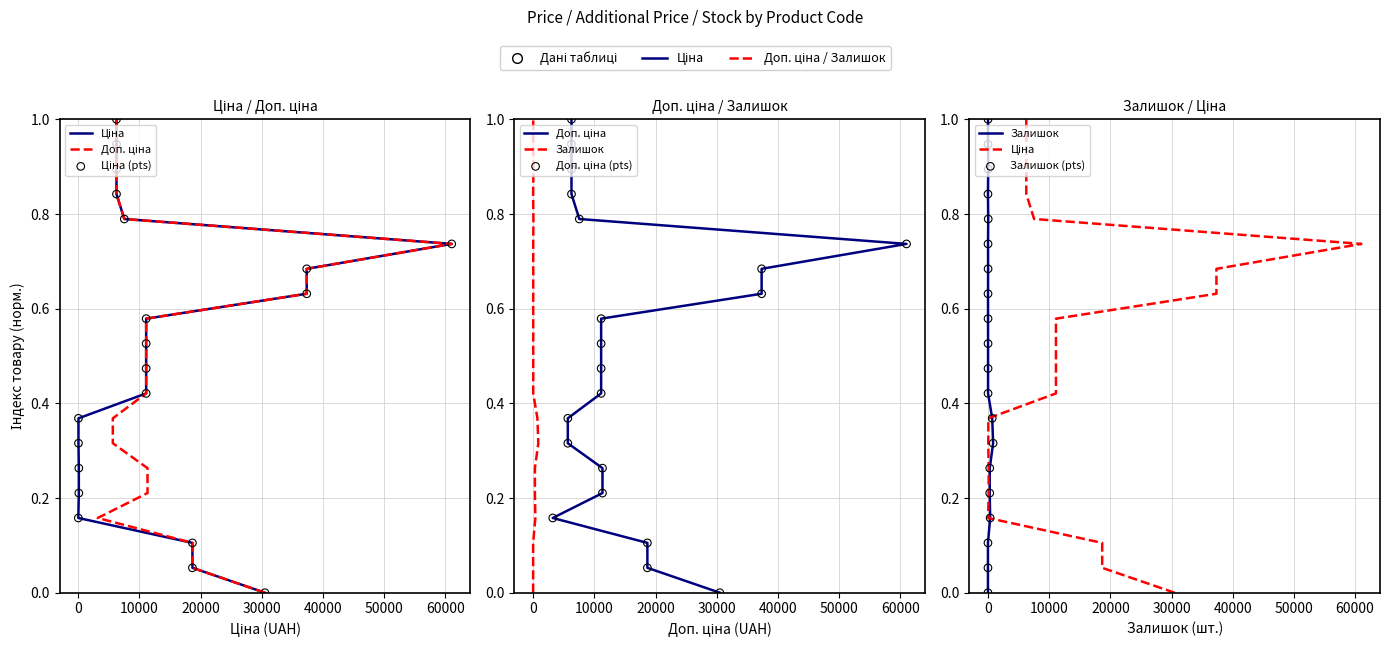

What are all the series names shown in the legend?

Ціна, Доп. ціна, Ціна (pts), Залишок, Доп. ціна (pts), Залишок (pts)